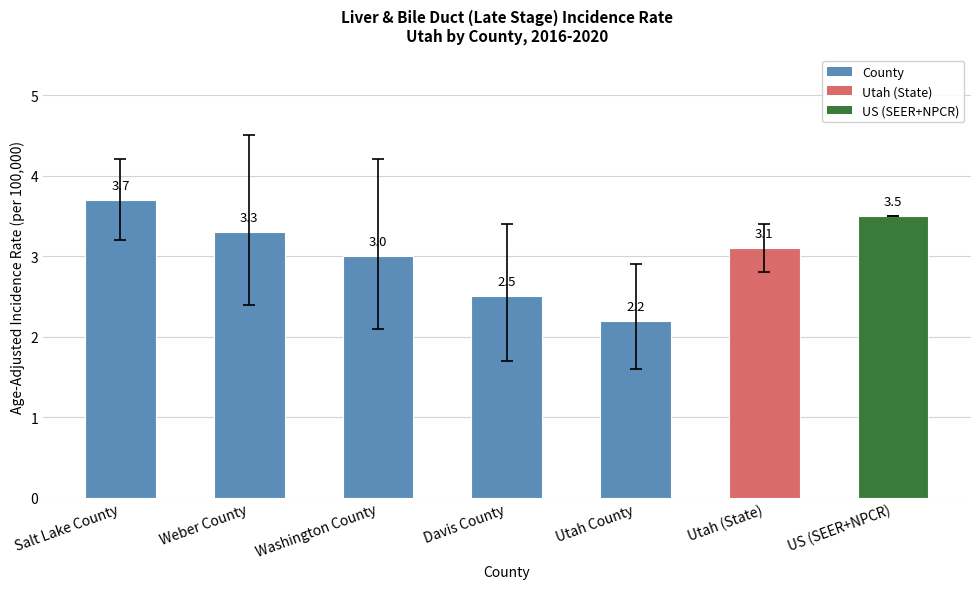

How many values are below 3?

2